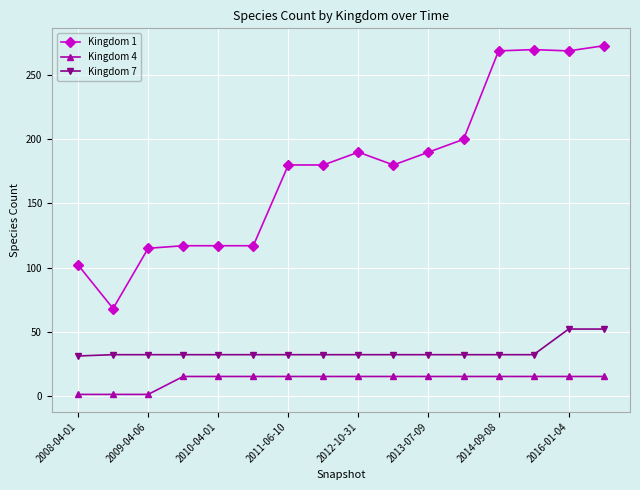

True or false: Kingdom 7 and Kingdom 1 cross at least once.

False